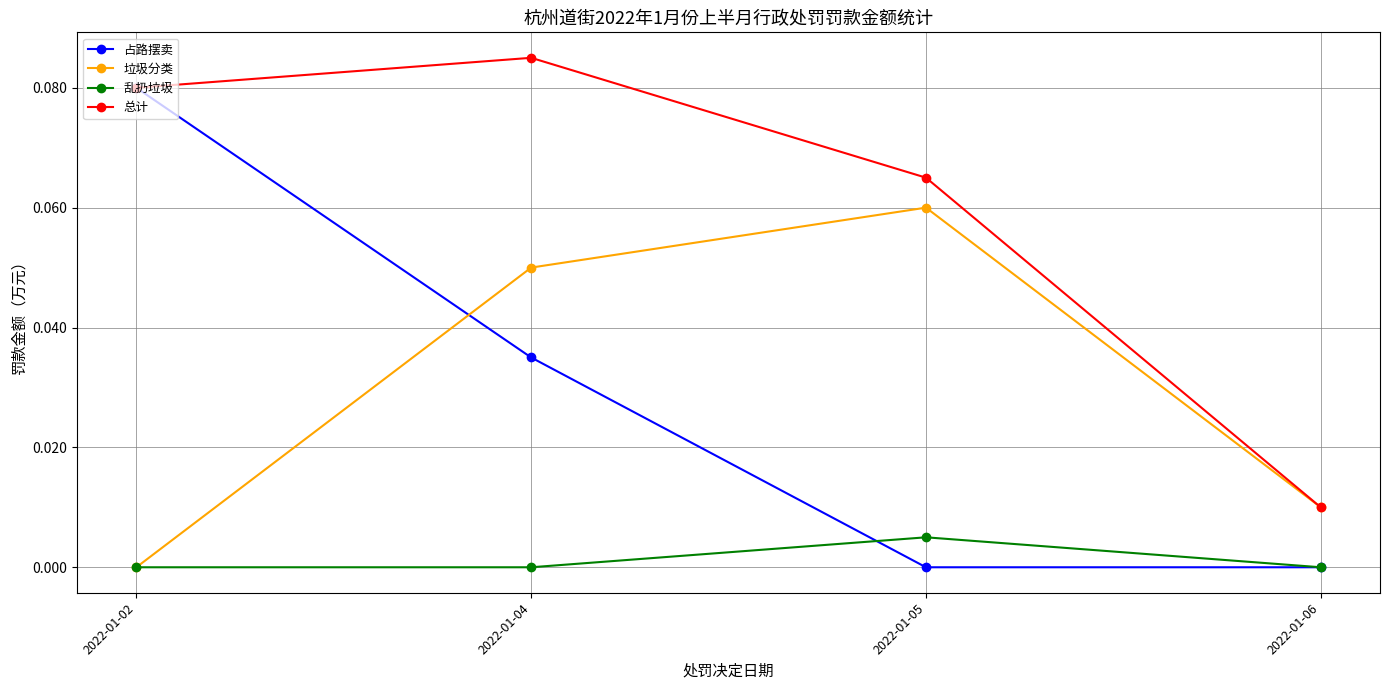

True or false: 垃圾分类 has a value of 0.0 at 2022-01-02.

True